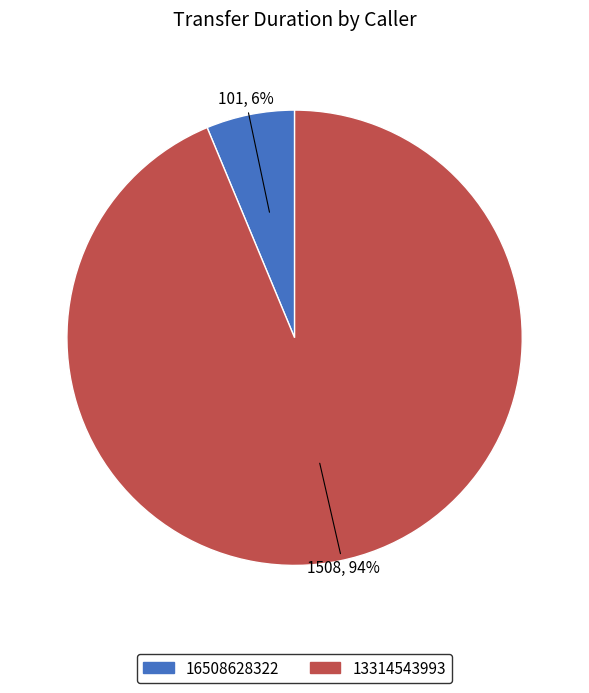

True or false: 16508628322 accounts for 6% of the total.

True